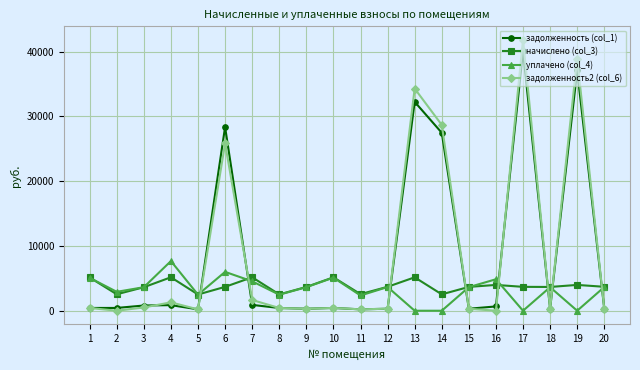

What are all the series names shown in the legend?

задолженность (col_1), начислено (col_3), уплачено (col_4), задолженность2 (col_6)